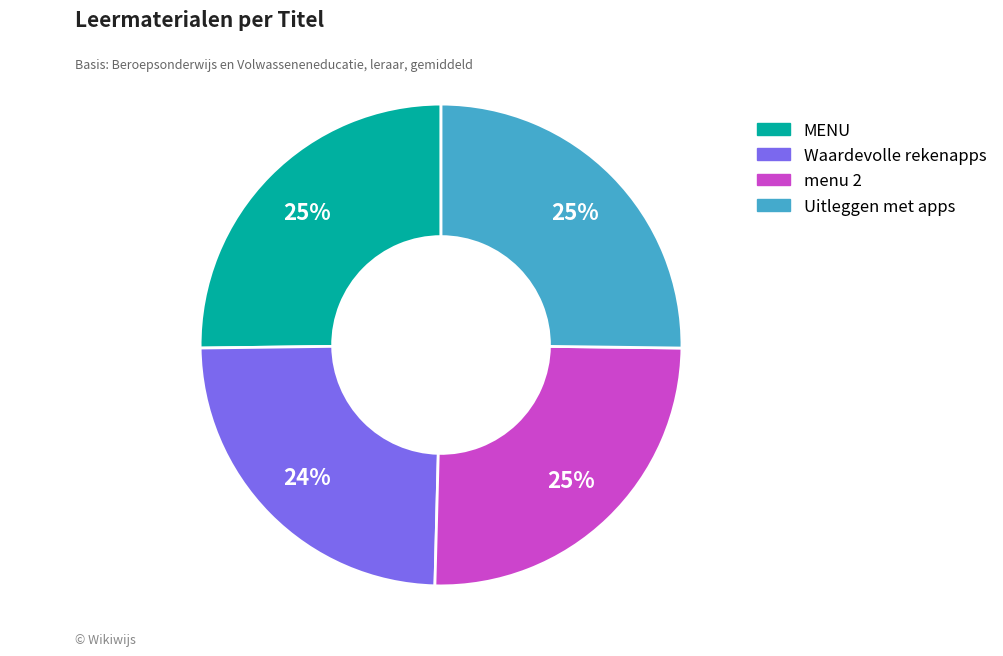

The Waardevolle rekenapps slice represents 34% of the pie. True or false?

False